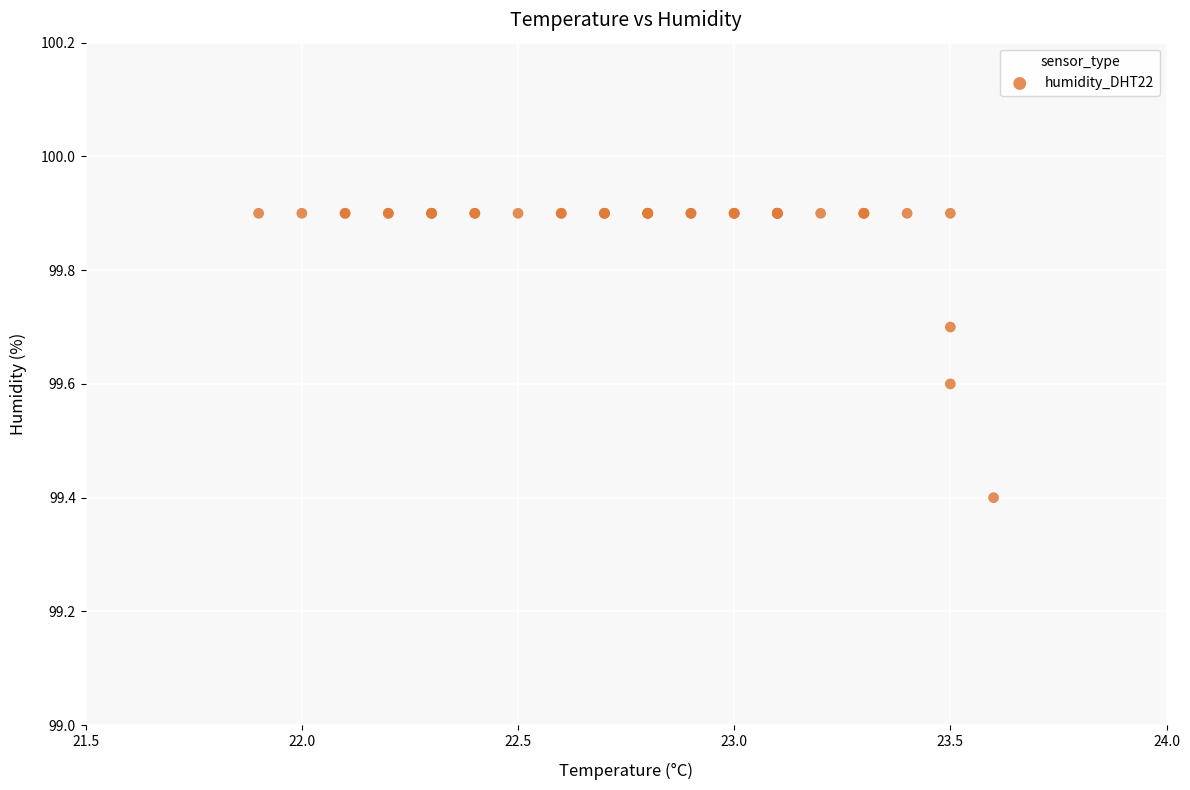

What Y value in the scatter plot is closest to 99?

99.4